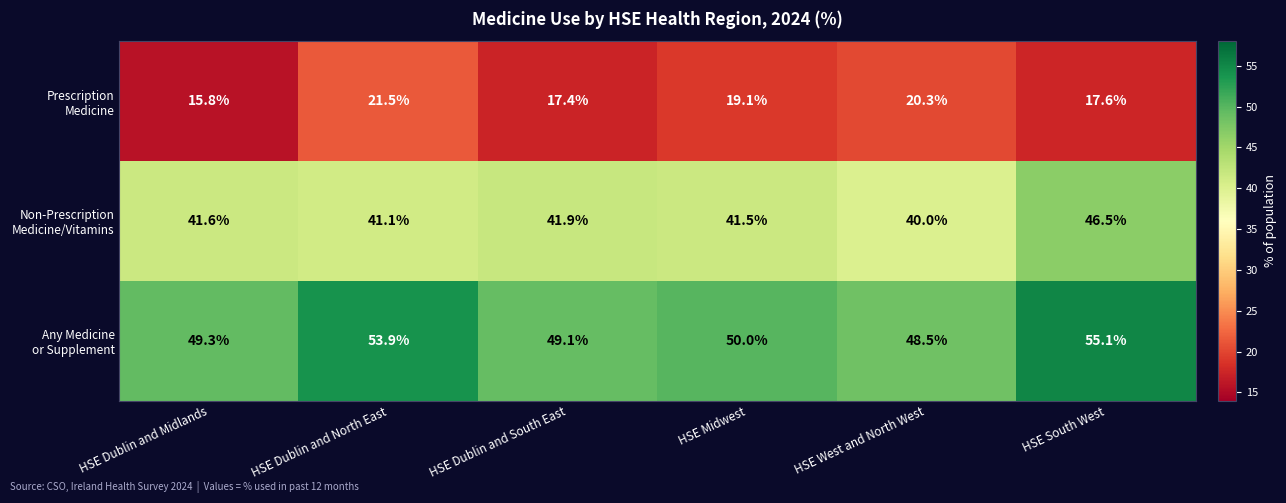

At which category is the sum across all series the highest?

HSE South West